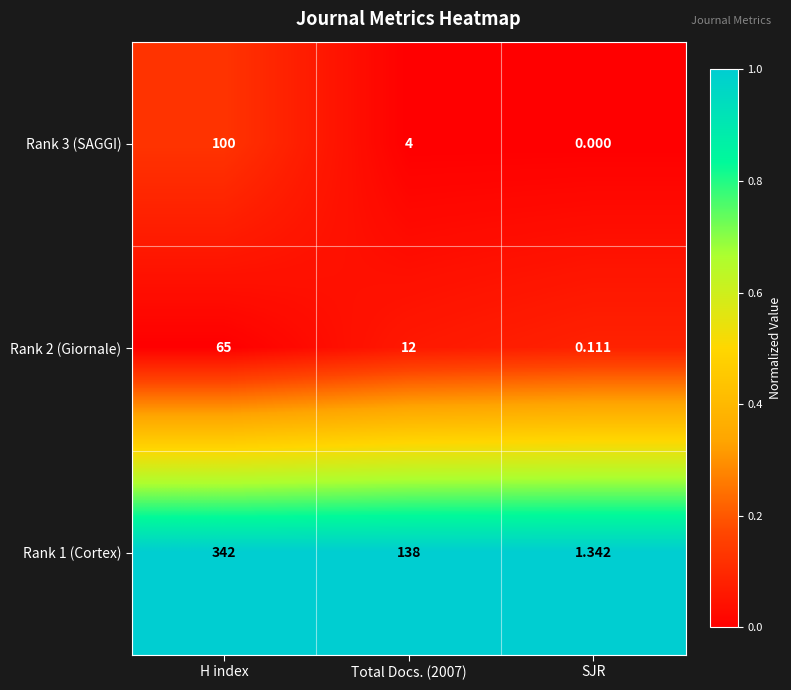

Is the value of Rank 2 (Giornale) at Total Docs. (2007) greater than the value of Rank 1 (Cortex) at Total Docs. (2007)?

No